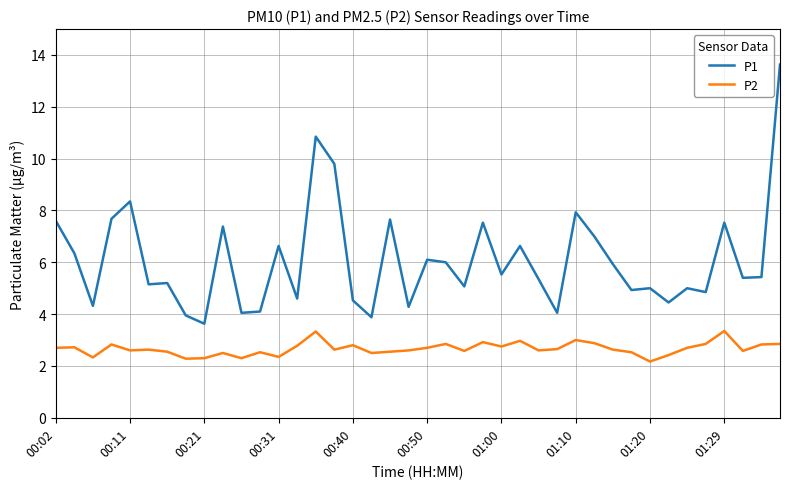

Does the chart have visible grid lines?

Yes